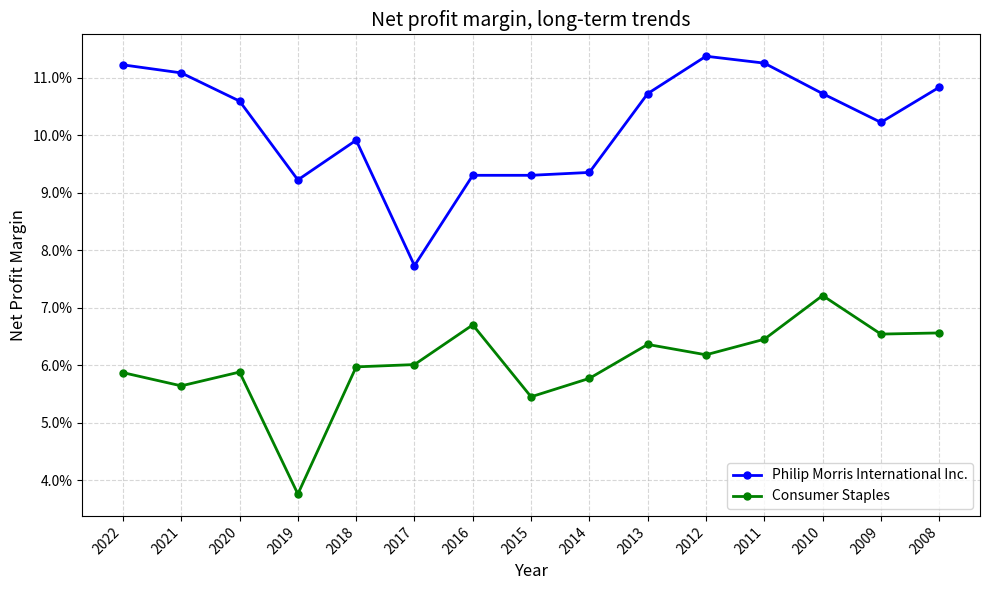

Does the chart have visible grid lines?

Yes